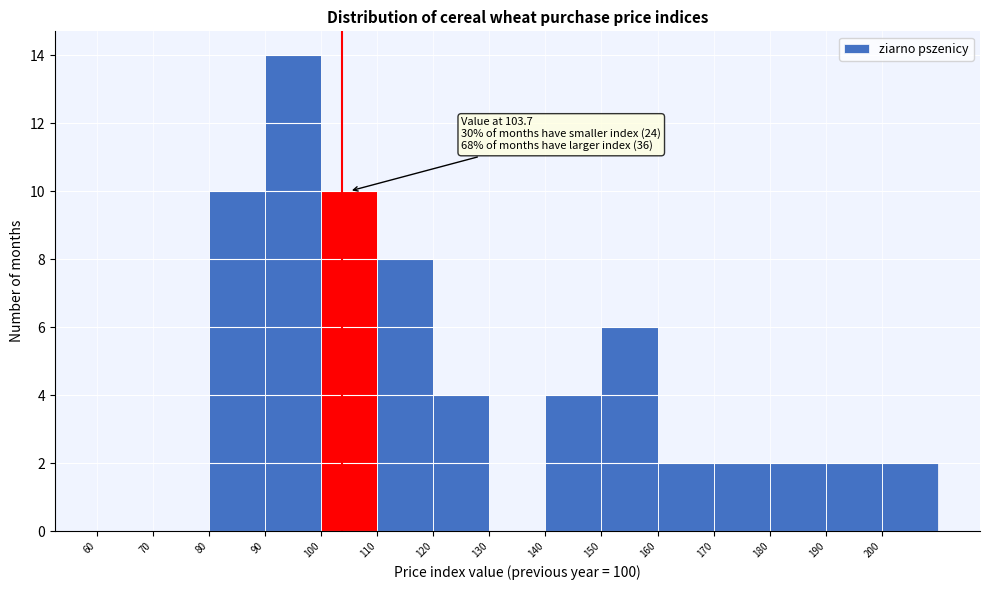

Over which range of the x-axis is the bar tallest?

90 to 100